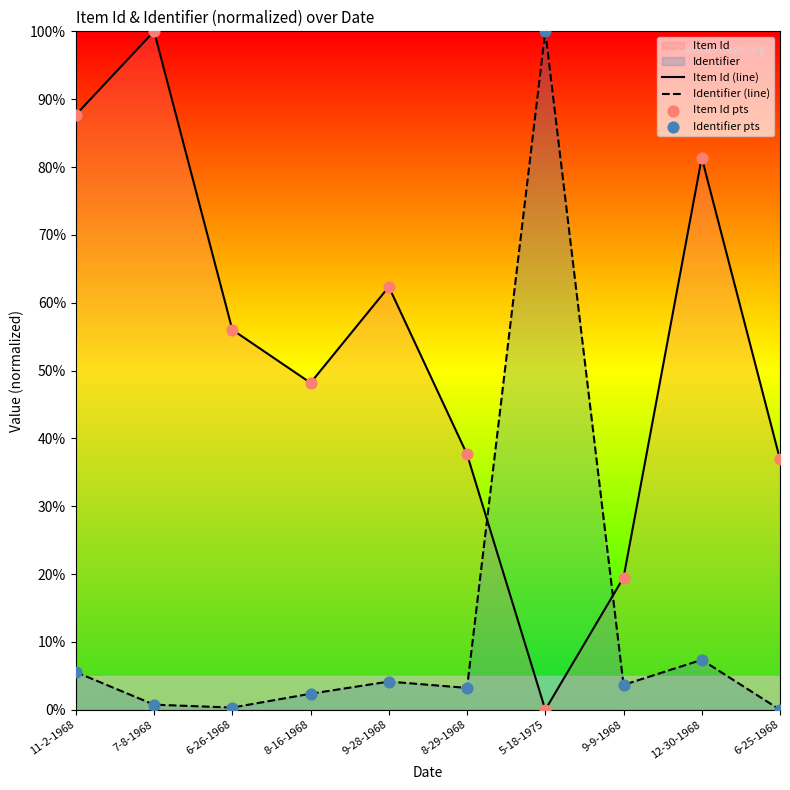

Which series has the largest total across all categories?

Item Id (line)